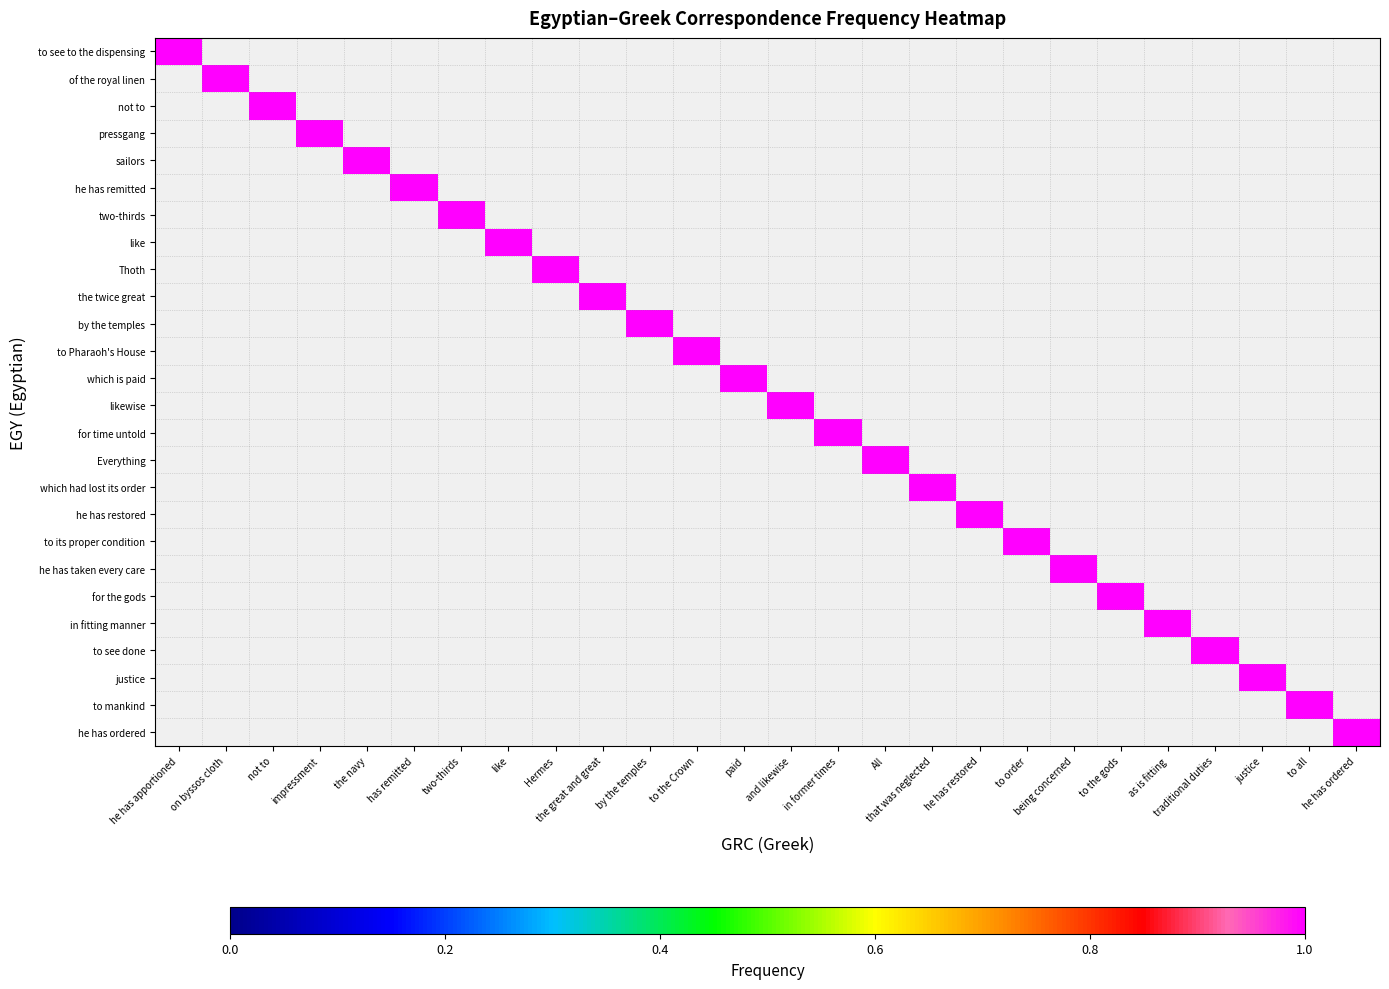

Reading right to left, list all the values displayed in this chart.

to see to the dispensing: he has ordered=0	to all=0	justice=0	traditional duties=0	as is fitting=0	to the gods=0	being concerned=0	to order=0	he has restored=0	that was neglected=0	All=0	in former times=0	and likewise=0	paid=0	to the Crown=0	by the temples=0	the great and great=0	Hermes=0	like=0	two-thirds=0	has remitted=0	the navy=0	impressment=0	not to=0	on byssos cloth=0	he has apportioned=1
of the royal linen: he has ordered=0	to all=0	justice=0	traditional duties=0	as is fitting=0	to the gods=0	being concerned=0	to order=0	he has restored=0	that was neglected=0	All=0	in former times=0	and likewise=0	paid=0	to the Crown=0	by the temples=0	the great and great=0	Hermes=0	like=0	two-thirds=0	has remitted=0	the navy=0	impressment=0	not to=0	on byssos cloth=1	he has apportioned=0
not to: he has ordered=0	to all=0	justice=0	traditional duties=0	as is fitting=0	to the gods=0	being concerned=0	to order=0	he has restored=0	that was neglected=0	All=0	in former times=0	and likewise=0	paid=0	to the Crown=0	by the temples=0	the great and great=0	Hermes=0	like=0	two-thirds=0	has remitted=0	the navy=0	impressment=0	not to=1	on byssos cloth=0	he has apportioned=0
pressgang: he has ordered=0	to all=0	justice=0	traditional duties=0	as is fitting=0	to the gods=0	being concerned=0	to order=0	he has restored=0	that was neglected=0	All=0	in former times=0	and likewise=0	paid=0	to the Crown=0	by the temples=0	the great and great=0	Hermes=0	like=0	two-thirds=0	has remitted=0	the navy=0	impressment=1	not to=0	on byssos cloth=0	he has apportioned=0
sailors: he has ordered=0	to all=0	justice=0	traditional duties=0	as is fitting=0	to the gods=0	being concerned=0	to order=0	he has restored=0	that was neglected=0	All=0	in former times=0	and likewise=0	paid=0	to the Crown=0	by the temples=0	the great and great=0	Hermes=0	like=0	two-thirds=0	has remitted=0	the navy=1	impressment=0	not to=0	on byssos cloth=0	he has apportioned=0
he has remitted: he has ordered=0	to all=0	justice=0	traditional duties=0	as is fitting=0	to the gods=0	being concerned=0	to order=0	he has restored=0	that was neglected=0	All=0	in former times=0	and likewise=0	paid=0	to the Crown=0	by the temples=0	the great and great=0	Hermes=0	like=0	two-thirds=0	has remitted=1	the navy=0	impressment=0	not to=0	on byssos cloth=0	he has apportioned=0
two-thirds: he has ordered=0	to all=0	justice=0	traditional duties=0	as is fitting=0	to the gods=0	being concerned=0	to order=0	he has restored=0	that was neglected=0	All=0	in former times=0	and likewise=0	paid=0	to the Crown=0	by the temples=0	the great and great=0	Hermes=0	like=0	two-thirds=1	has remitted=0	the navy=0	impressment=0	not to=0	on byssos cloth=0	he has apportioned=0
like: he has ordered=0	to all=0	justice=0	traditional duties=0	as is fitting=0	to the gods=0	being concerned=0	to order=0	he has restored=0	that was neglected=0	All=0	in former times=0	and likewise=0	paid=0	to the Crown=0	by the temples=0	the great and great=0	Hermes=0	like=1	two-thirds=0	has remitted=0	the navy=0	impressment=0	not to=0	on byssos cloth=0	he has apportioned=0
Thoth: he has ordered=0	to all=0	justice=0	traditional duties=0	as is fitting=0	to the gods=0	being concerned=0	to order=0	he has restored=0	that was neglected=0	All=0	in former times=0	and likewise=0	paid=0	to the Crown=0	by the temples=0	the great and great=0	Hermes=1	like=0	two-thirds=0	has remitted=0	the navy=0	impressment=0	not to=0	on byssos cloth=0	he has apportioned=0
the twice great: he has ordered=0	to all=0	justice=0	traditional duties=0	as is fitting=0	to the gods=0	being concerned=0	to order=0	he has restored=0	that was neglected=0	All=0	in former times=0	and likewise=0	paid=0	to the Crown=0	by the temples=0	the great and great=1	Hermes=0	like=0	two-thirds=0	has remitted=0	the navy=0	impressment=0	not to=0	on byssos cloth=0	he has apportioned=0
by the temples: he has ordered=0	to all=0	justice=0	traditional duties=0	as is fitting=0	to the gods=0	being concerned=0	to order=0	he has restored=0	that was neglected=0	All=0	in former times=0	and likewise=0	paid=0	to the Crown=0	by the temples=1	the great and great=0	Hermes=0	like=0	two-thirds=0	has remitted=0	the navy=0	impressment=0	not to=0	on byssos cloth=0	he has apportioned=0
to Pharaoh's House: he has ordered=0	to all=0	justice=0	traditional duties=0	as is fitting=0	to the gods=0	being concerned=0	to order=0	he has restored=0	that was neglected=0	All=0	in former times=0	and likewise=0	paid=0	to the Crown=1	by the temples=0	the great and great=0	Hermes=0	like=0	two-thirds=0	has remitted=0	the navy=0	impressment=0	not to=0	on byssos cloth=0	he has apportioned=0
which is paid: he has ordered=0	to all=0	justice=0	traditional duties=0	as is fitting=0	to the gods=0	being concerned=0	to order=0	he has restored=0	that was neglected=0	All=0	in former times=0	and likewise=0	paid=1	to the Crown=0	by the temples=0	the great and great=0	Hermes=0	like=0	two-thirds=0	has remitted=0	the navy=0	impressment=0	not to=0	on byssos cloth=0	he has apportioned=0
likewise: he has ordered=0	to all=0	justice=0	traditional duties=0	as is fitting=0	to the gods=0	being concerned=0	to order=0	he has restored=0	that was neglected=0	All=0	in former times=0	and likewise=1	paid=0	to the Crown=0	by the temples=0	the great and great=0	Hermes=0	like=0	two-thirds=0	has remitted=0	the navy=0	impressment=0	not to=0	on byssos cloth=0	he has apportioned=0
for time untold: he has ordered=0	to all=0	justice=0	traditional duties=0	as is fitting=0	to the gods=0	being concerned=0	to order=0	he has restored=0	that was neglected=0	All=0	in former times=1	and likewise=0	paid=0	to the Crown=0	by the temples=0	the great and great=0	Hermes=0	like=0	two-thirds=0	has remitted=0	the navy=0	impressment=0	not to=0	on byssos cloth=0	he has apportioned=0
Everything: he has ordered=0	to all=0	justice=0	traditional duties=0	as is fitting=0	to the gods=0	being concerned=0	to order=0	he has restored=0	that was neglected=0	All=1	in former times=0	and likewise=0	paid=0	to the Crown=0	by the temples=0	the great and great=0	Hermes=0	like=0	two-thirds=0	has remitted=0	the navy=0	impressment=0	not to=0	on byssos cloth=0	he has apportioned=0
which had lost its order: he has ordered=0	to all=0	justice=0	traditional duties=0	as is fitting=0	to the gods=0	being concerned=0	to order=0	he has restored=0	that was neglected=1	All=0	in former times=0	and likewise=0	paid=0	to the Crown=0	by the temples=0	the great and great=0	Hermes=0	like=0	two-thirds=0	has remitted=0	the navy=0	impressment=0	not to=0	on byssos cloth=0	he has apportioned=0
he has restored: he has ordered=0	to all=0	justice=0	traditional duties=0	as is fitting=0	to the gods=0	being concerned=0	to order=0	he has restored=1	that was neglected=0	All=0	in former times=0	and likewise=0	paid=0	to the Crown=0	by the temples=0	the great and great=0	Hermes=0	like=0	two-thirds=0	has remitted=0	the navy=0	impressment=0	not to=0	on byssos cloth=0	he has apportioned=0
to its proper condition: he has ordered=0	to all=0	justice=0	traditional duties=0	as is fitting=0	to the gods=0	being concerned=0	to order=1	he has restored=0	that was neglected=0	All=0	in former times=0	and likewise=0	paid=0	to the Crown=0	by the temples=0	the great and great=0	Hermes=0	like=0	two-thirds=0	has remitted=0	the navy=0	impressment=0	not to=0	on byssos cloth=0	he has apportioned=0
he has taken every care: he has ordered=0	to all=0	justice=0	traditional duties=0	as is fitting=0	to the gods=0	being concerned=1	to order=0	he has restored=0	that was neglected=0	All=0	in former times=0	and likewise=0	paid=0	to the Crown=0	by the temples=0	the great and great=0	Hermes=0	like=0	two-thirds=0	has remitted=0	the navy=0	impressment=0	not to=0	on byssos cloth=0	he has apportioned=0
for the gods: he has ordered=0	to all=0	justice=0	traditional duties=0	as is fitting=0	to the gods=1	being concerned=0	to order=0	he has restored=0	that was neglected=0	All=0	in former times=0	and likewise=0	paid=0	to the Crown=0	by the temples=0	the great and great=0	Hermes=0	like=0	two-thirds=0	has remitted=0	the navy=0	impressment=0	not to=0	on byssos cloth=0	he has apportioned=0
in fitting manner: he has ordered=0	to all=0	justice=0	traditional duties=0	as is fitting=1	to the gods=0	being concerned=0	to order=0	he has restored=0	that was neglected=0	All=0	in former times=0	and likewise=0	paid=0	to the Crown=0	by the temples=0	the great and great=0	Hermes=0	like=0	two-thirds=0	has remitted=0	the navy=0	impressment=0	not to=0	on byssos cloth=0	he has apportioned=0
to see done: he has ordered=0	to all=0	justice=0	traditional duties=1	as is fitting=0	to the gods=0	being concerned=0	to order=0	he has restored=0	that was neglected=0	All=0	in former times=0	and likewise=0	paid=0	to the Crown=0	by the temples=0	the great and great=0	Hermes=0	like=0	two-thirds=0	has remitted=0	the navy=0	impressment=0	not to=0	on byssos cloth=0	he has apportioned=0
justice: he has ordered=0	to all=0	justice=1	traditional duties=0	as is fitting=0	to the gods=0	being concerned=0	to order=0	he has restored=0	that was neglected=0	All=0	in former times=0	and likewise=0	paid=0	to the Crown=0	by the temples=0	the great and great=0	Hermes=0	like=0	two-thirds=0	has remitted=0	the navy=0	impressment=0	not to=0	on byssos cloth=0	he has apportioned=0
to mankind: he has ordered=0	to all=1	justice=0	traditional duties=0	as is fitting=0	to the gods=0	being concerned=0	to order=0	he has restored=0	that was neglected=0	All=0	in former times=0	and likewise=0	paid=0	to the Crown=0	by the temples=0	the great and great=0	Hermes=0	like=0	two-thirds=0	has remitted=0	the navy=0	impressment=0	not to=0	on byssos cloth=0	he has apportioned=0
he has ordered: he has ordered=1	to all=0	justice=0	traditional duties=0	as is fitting=0	to the gods=0	being concerned=0	to order=0	he has restored=0	that was neglected=0	All=0	in former times=0	and likewise=0	paid=0	to the Crown=0	by the temples=0	the great and great=0	Hermes=0	like=0	two-thirds=0	has remitted=0	the navy=0	impressment=0	not to=0	on byssos cloth=0	he has apportioned=0